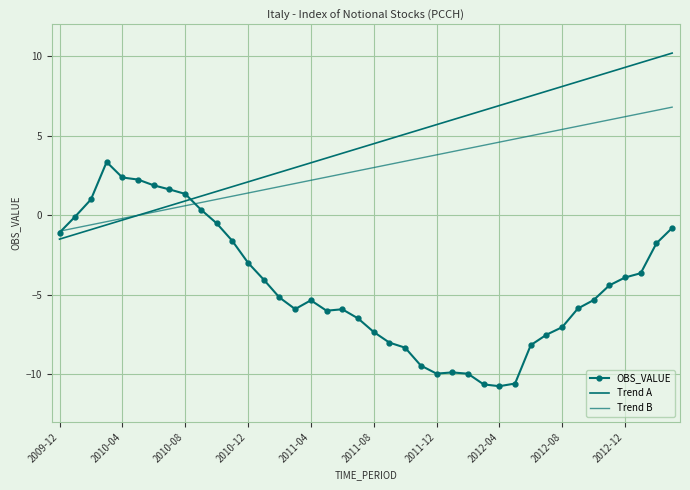

How many series are shown in this chart?

3